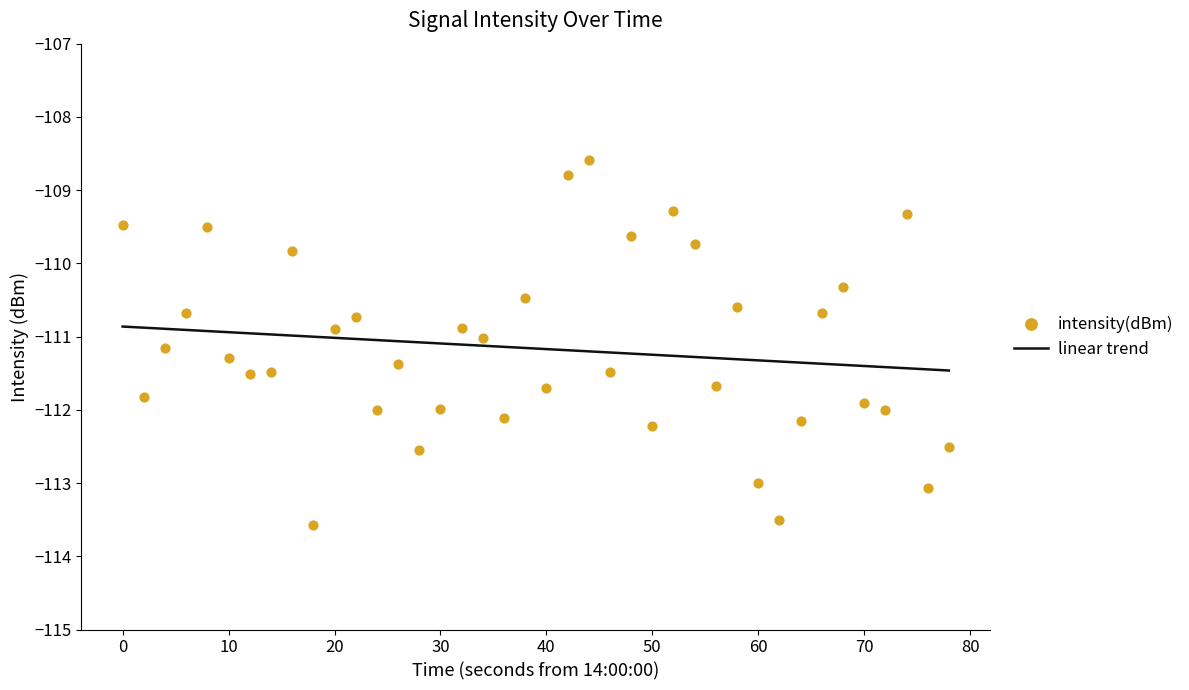

What is the range of X values (max minus min)?

78.0